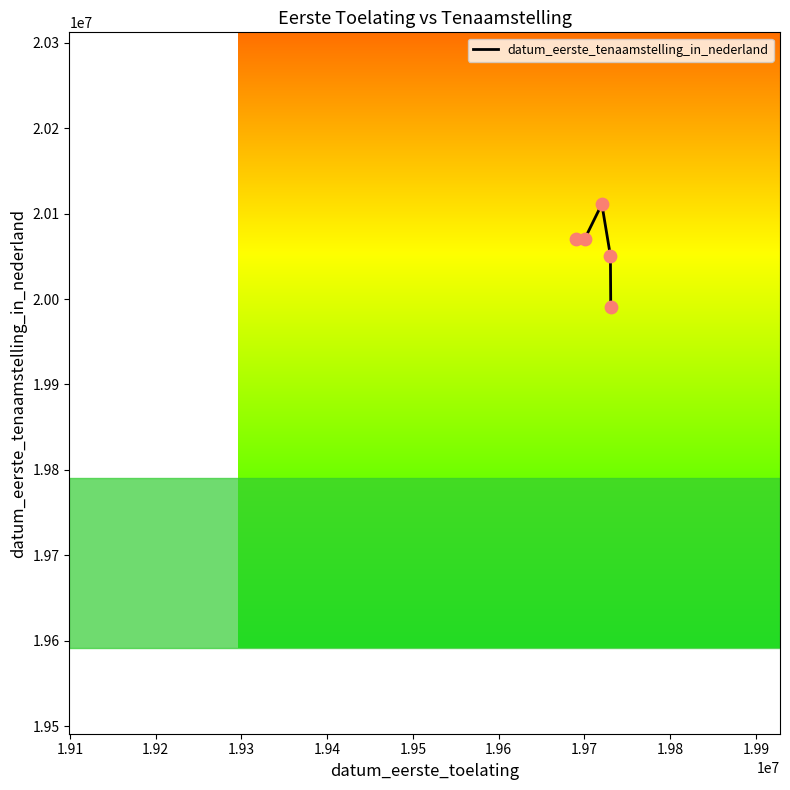

What is the average value?

20058679